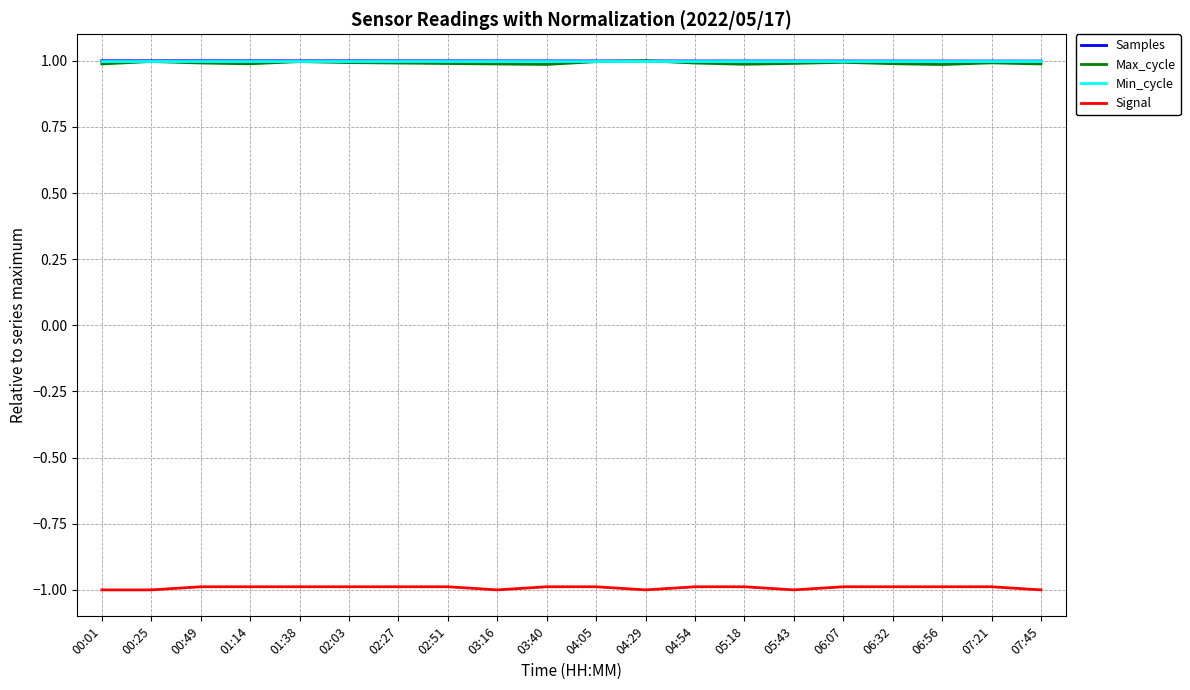

What is the sum of all Samples values?

20.0